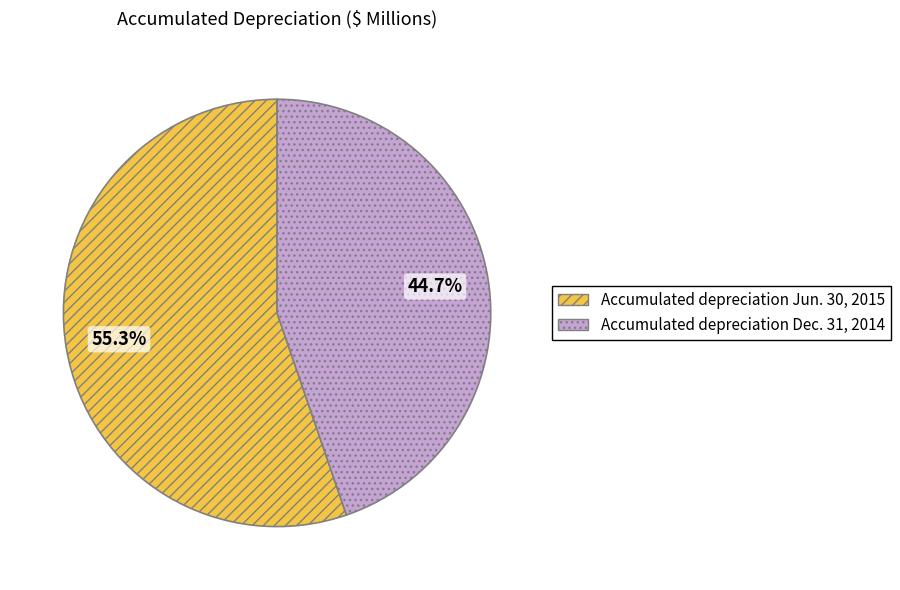

How many slices are in this pie chart?

2